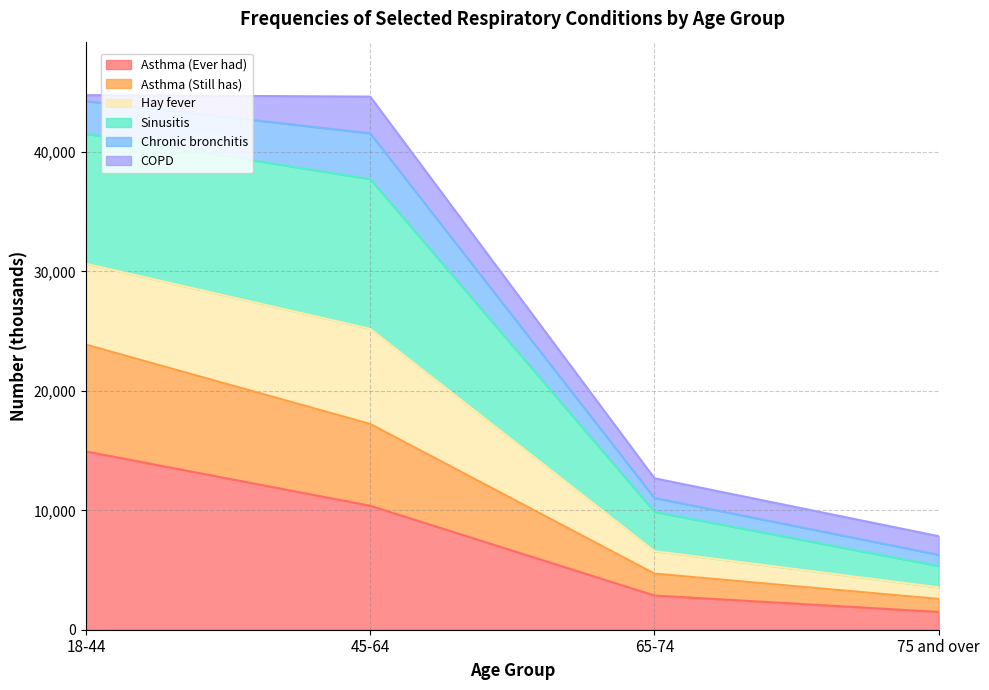

Between 45-64 and 75 and over, which is larger?

45-64